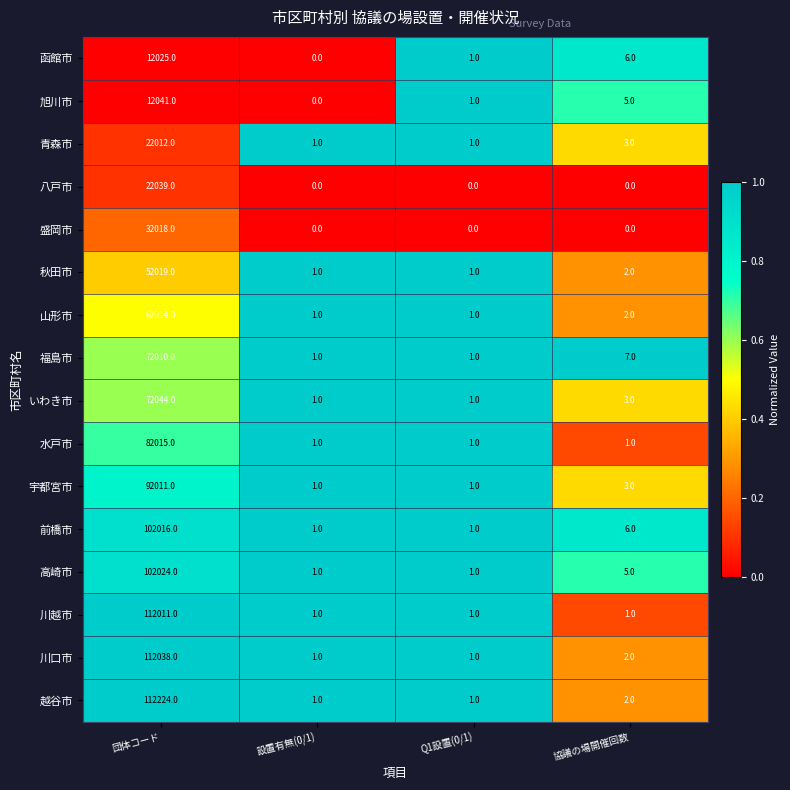

Rank the series by their maximum value, from lowest to highest.

函館市, 旭川市, 青森市, 八戸市, 盛岡市, 秋田市, 山形市, 福島市, いわき市, 水戸市, 宇都宮市, 前橋市, 高崎市, 川越市, 川口市, 越谷市